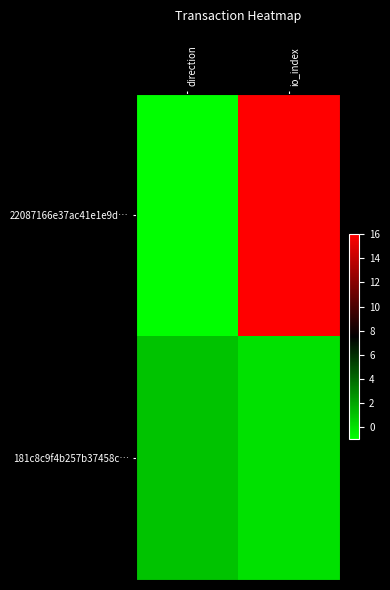

Which series has the largest total across all categories?

22087166e37ac41e1e9d…